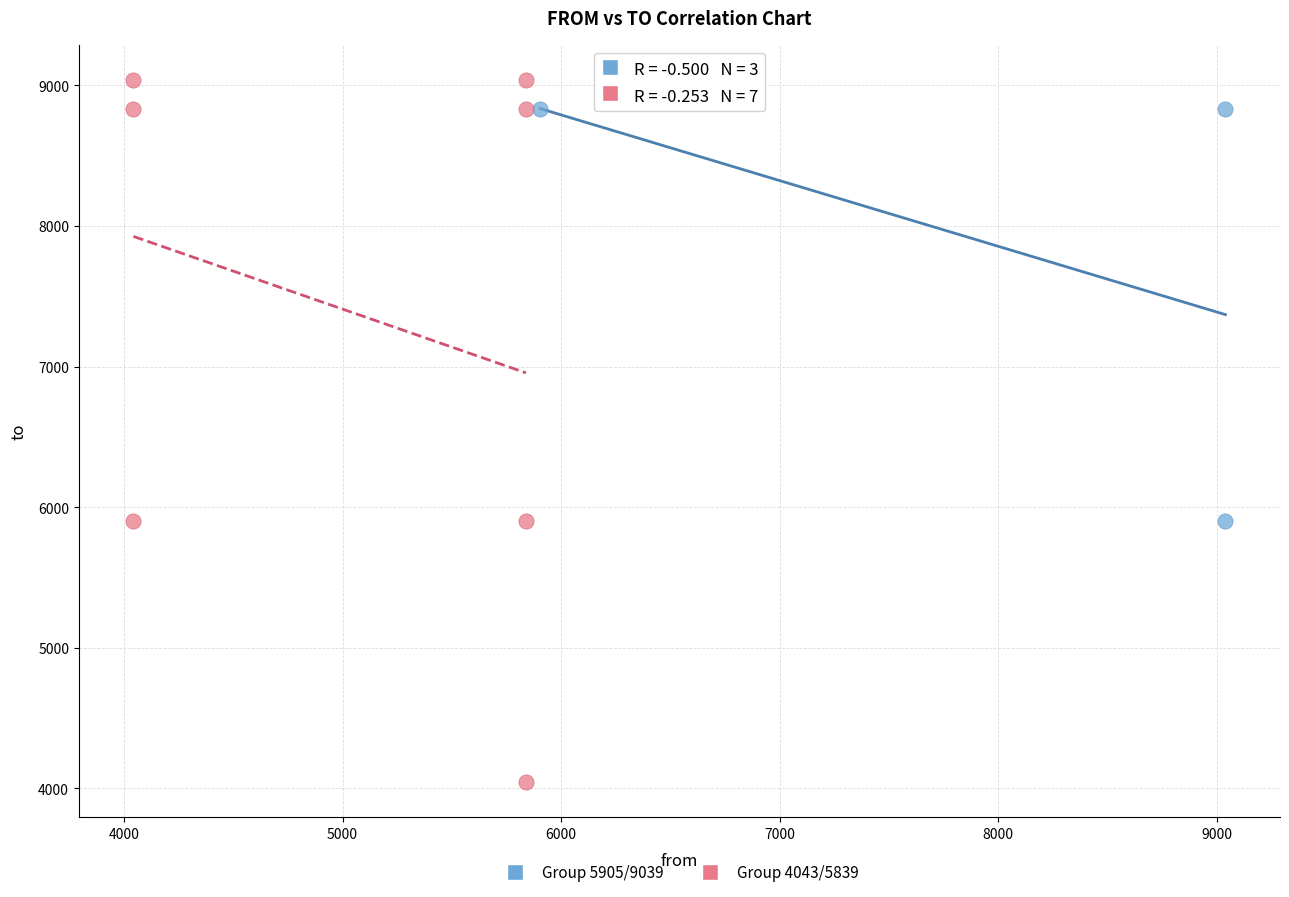

Which series has the widest spread of Y values?

Group 4043/5839